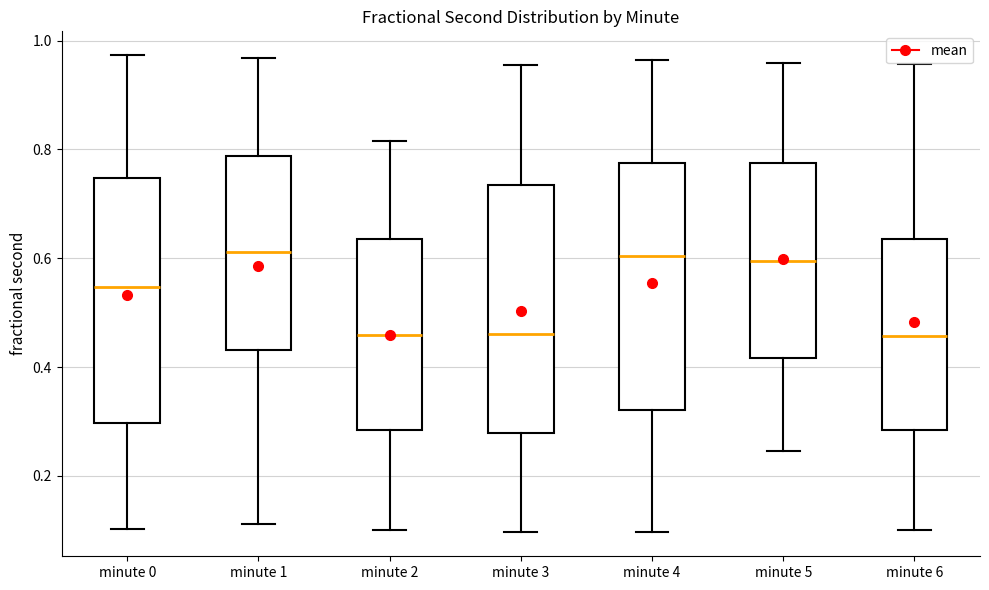

Reading left to right, read every box against the y-axis: the position of its median line, the range the box covers, and the ends of its whiskers. The values are not printed on the chart, so give them approximately, as read against the axis.

minute 0: median 0.54, box 0.30 to 0.74, whiskers 0.10 to 0.98
minute 1: median 0.62, box 0.44 to 0.78, whiskers 0.12 to 0.96
minute 2: median 0.46, box 0.28 to 0.64, whiskers 0.10 to 0.82
minute 3: median 0.46, box 0.28 to 0.74, whiskers 0.10 to 0.96
minute 4: median 0.60, box 0.32 to 0.78, whiskers 0.10 to 0.96
minute 5: median 0.60, box 0.42 to 0.78, whiskers 0.24 to 0.96
minute 6: median 0.46, box 0.28 to 0.64, whiskers 0.10 to 0.96